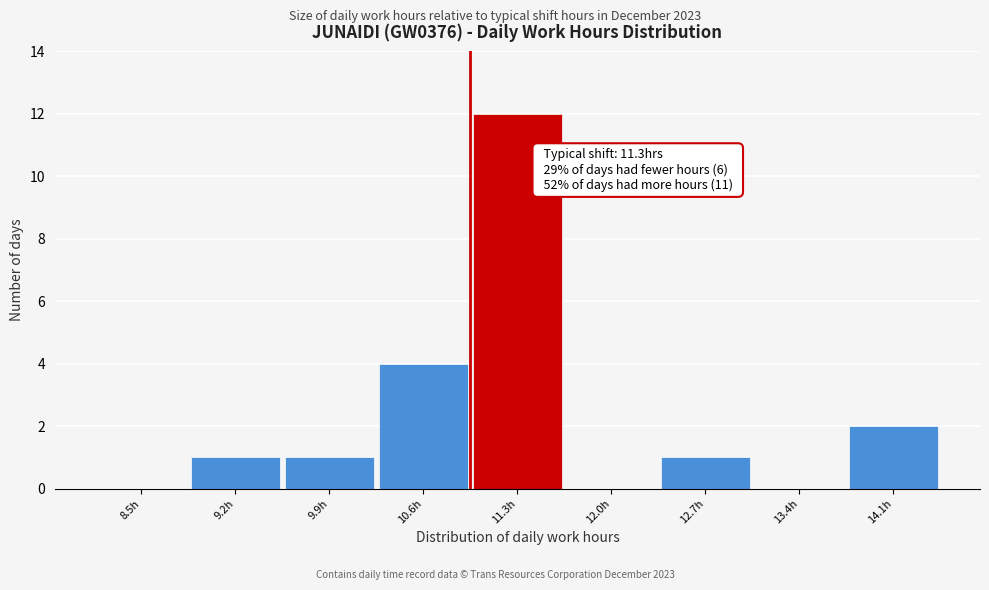

Reading left to right, extract all data points from this chart.

8.5h=0	9.2h=1	9.9h=1	10.6h=4	11.3h=12	12.0h=0	12.7h=1	13.4h=0	14.1h=2